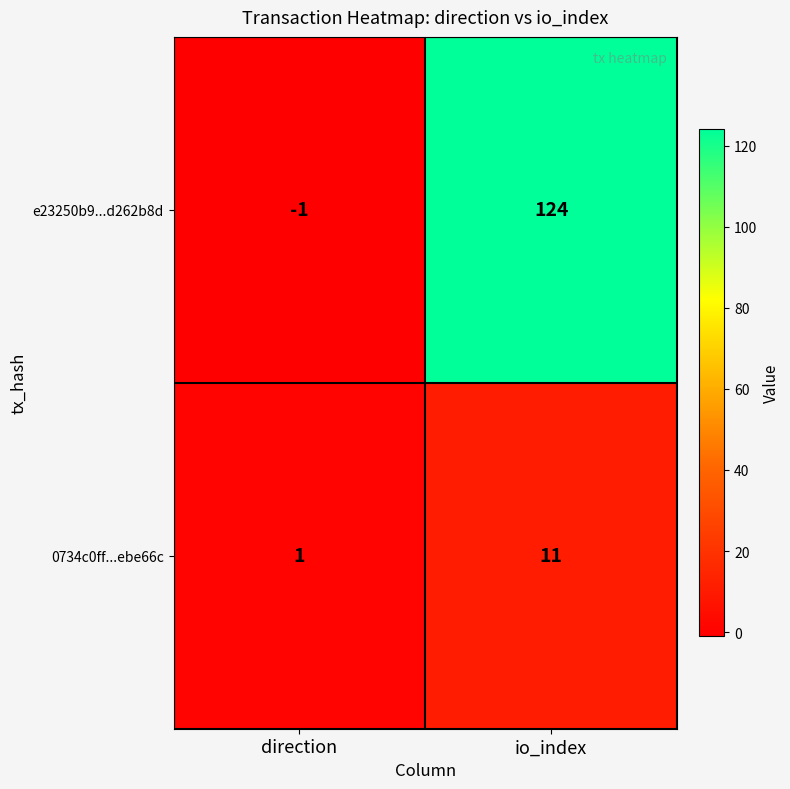

At which label is e23250b9...d262b8d closest to 61?

direction